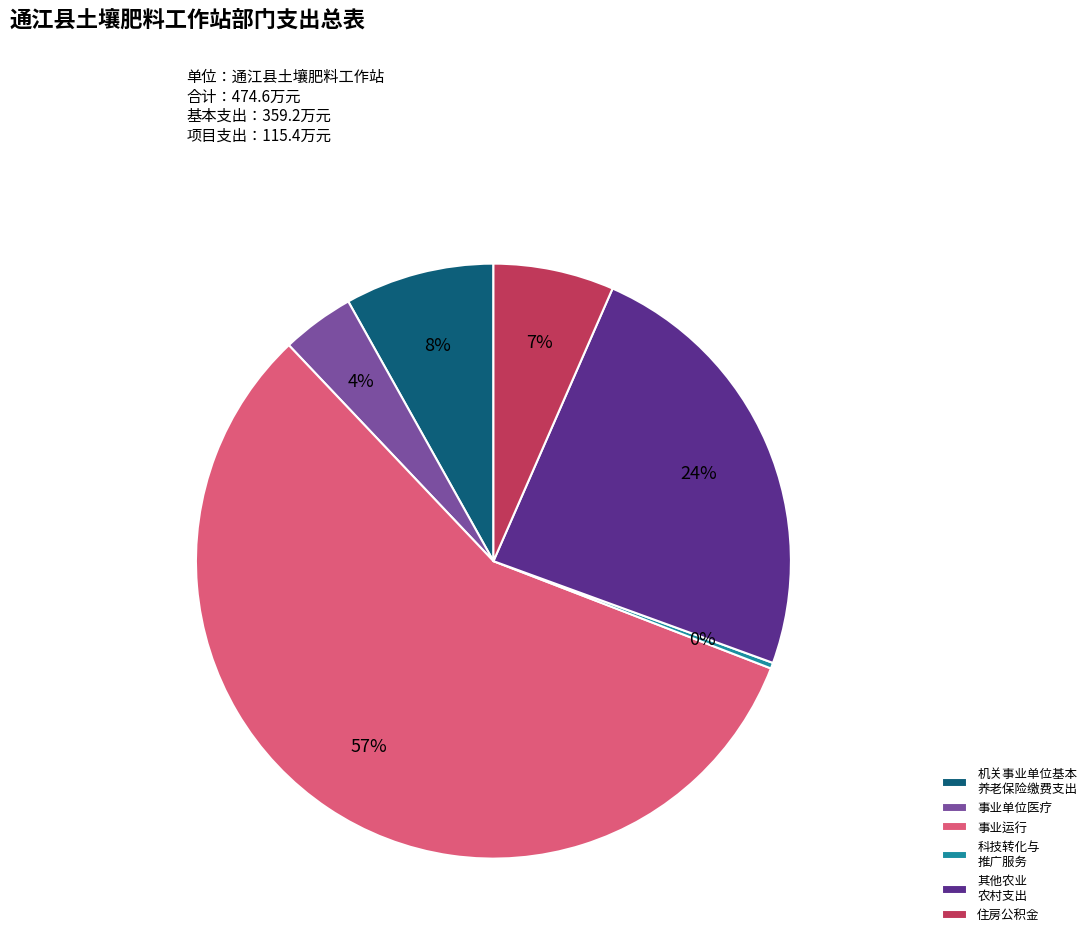

To the nearest percent, what percentage of the pie is 事业运行?

57%